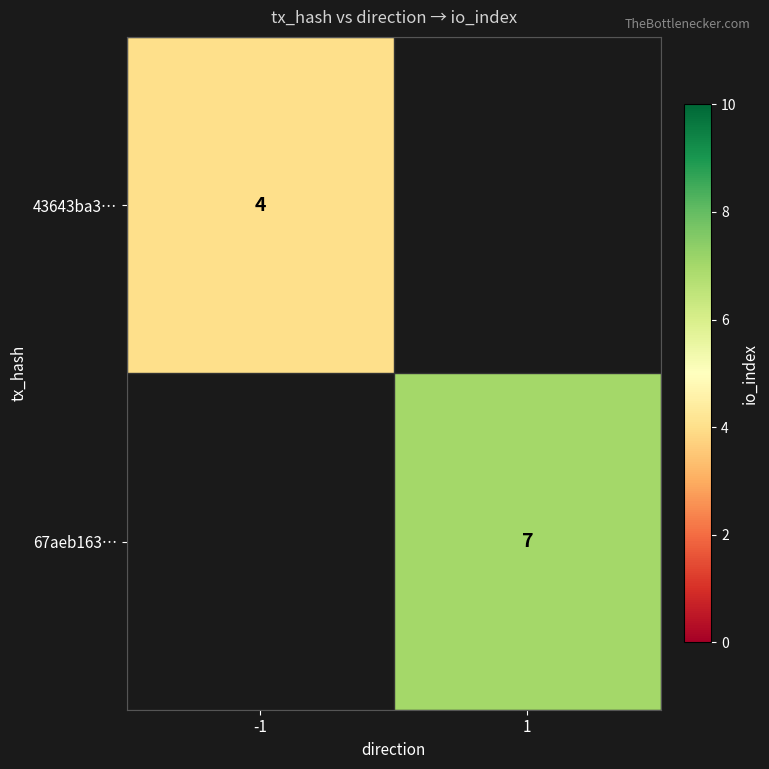

The 43643ba3… series shows 4 at -1. True or false?

True